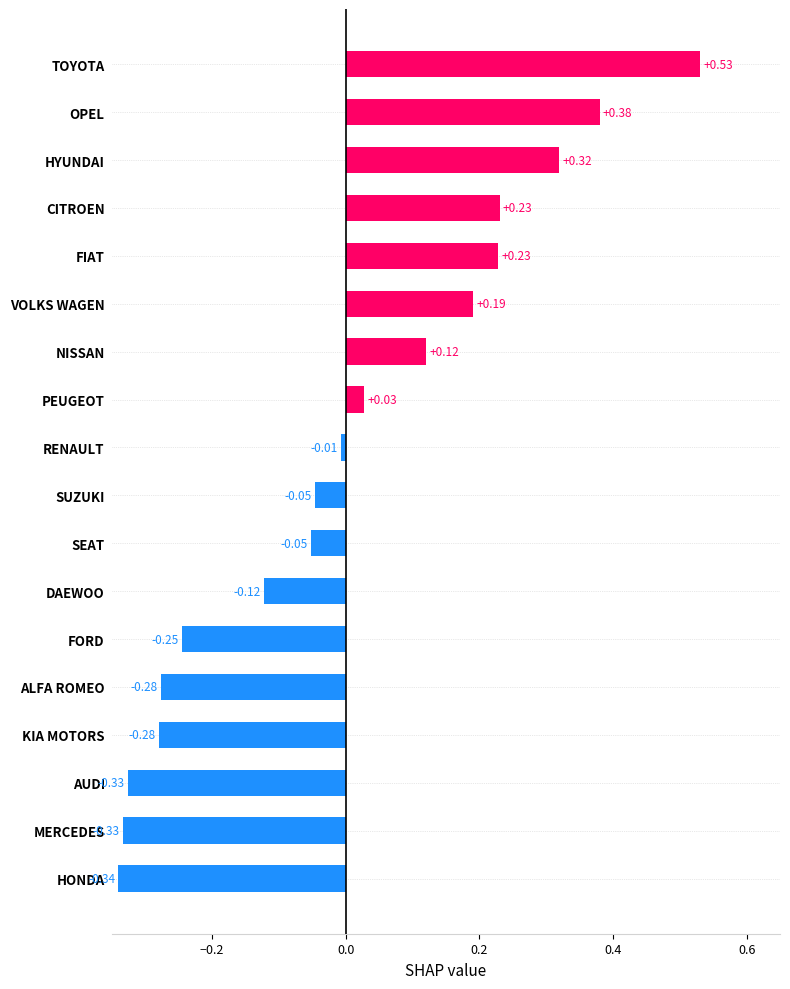

Which label corresponds to the largest value in the chart?

TOYOTA